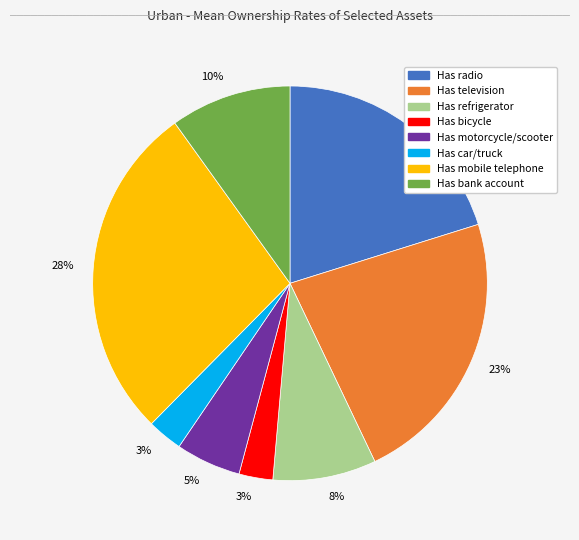

To the nearest percent, what is the difference between the largest and smallest slice percentages?

25%